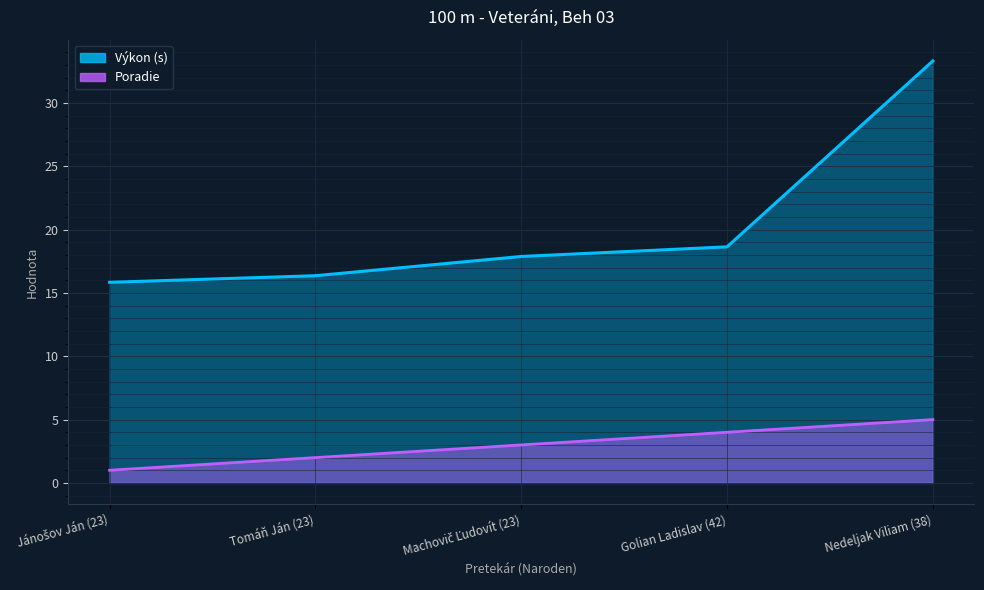

Does the chart display data point markers on the line(s)?

No